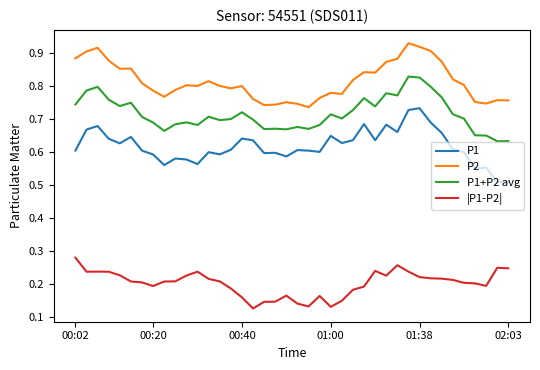

Which series has the largest total across all categories?

P2